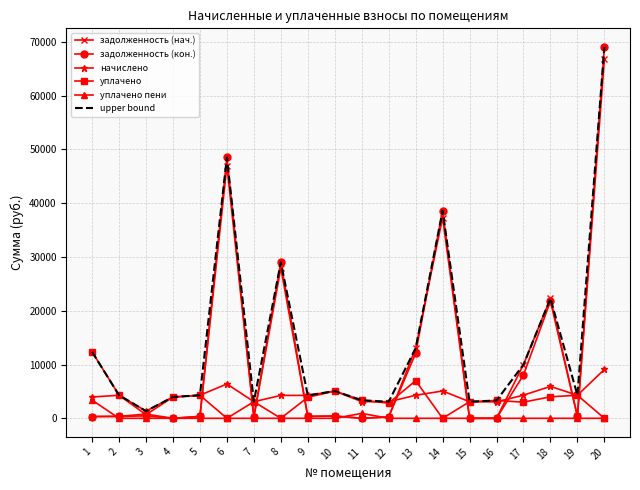

Which series has the largest range (max minus min)?

задолженность (кон.)